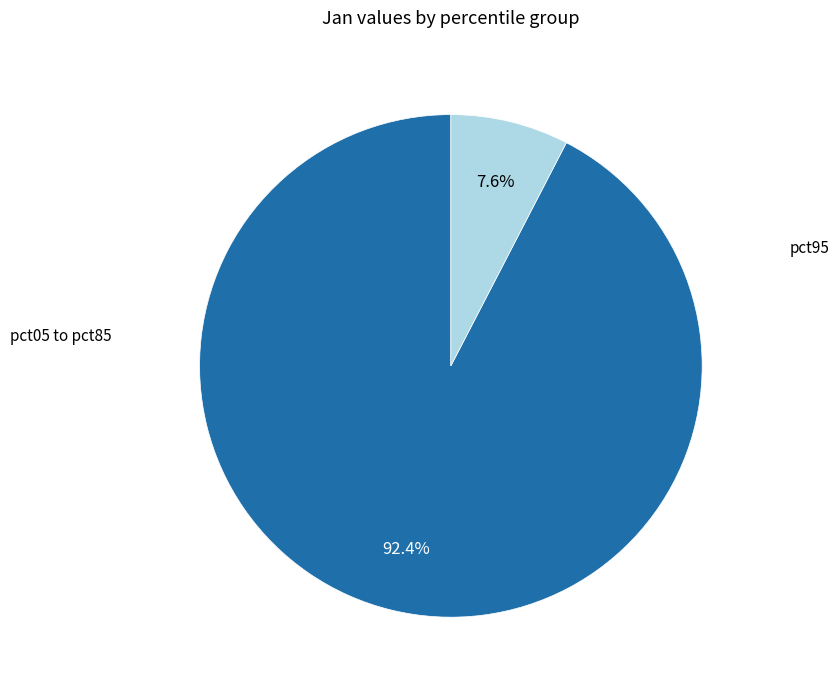

Is there a majority slice in this chart?

Yes